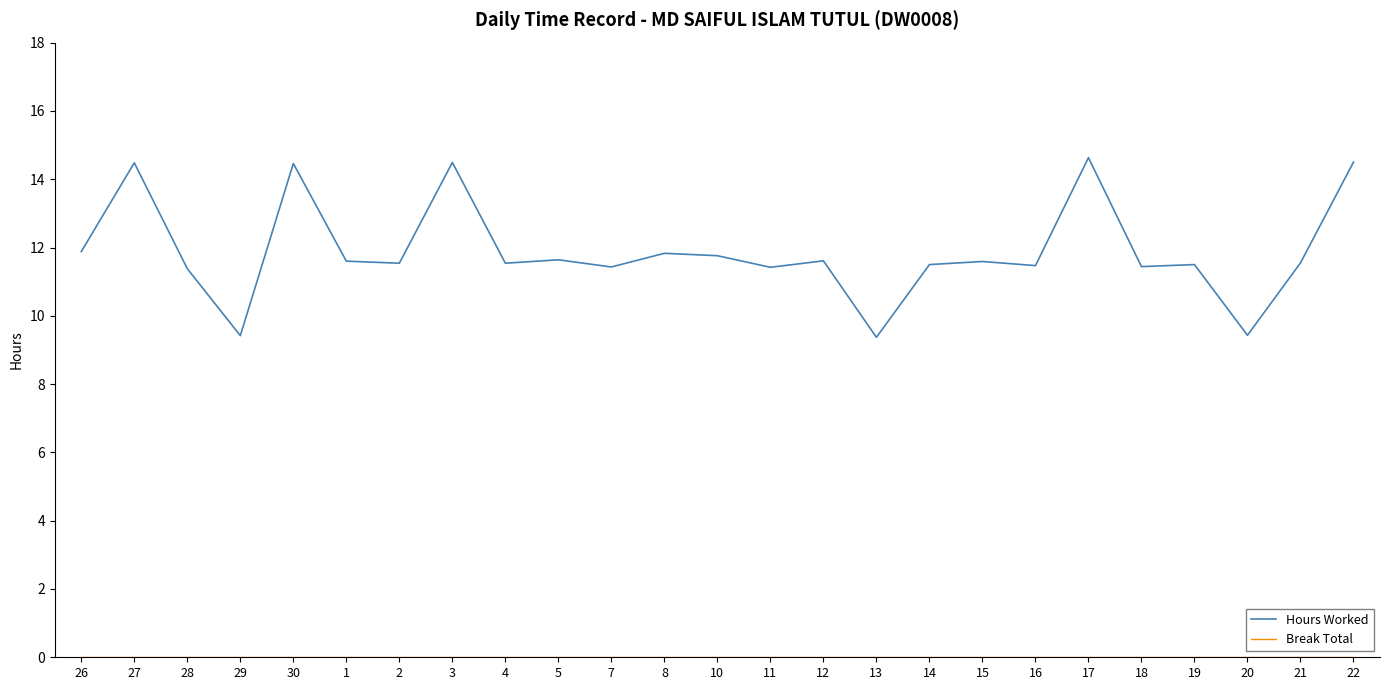

What is the total value across all series at 30?

14.5